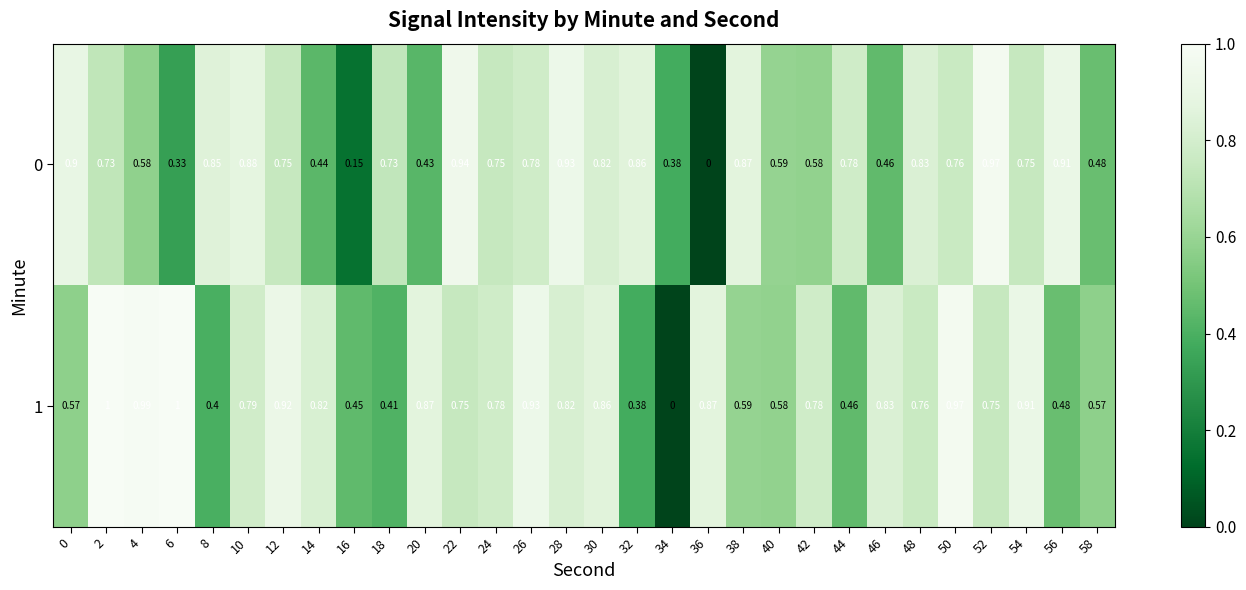

Is the value of 1 at 44 greater than the value of 0 at 36?

Yes